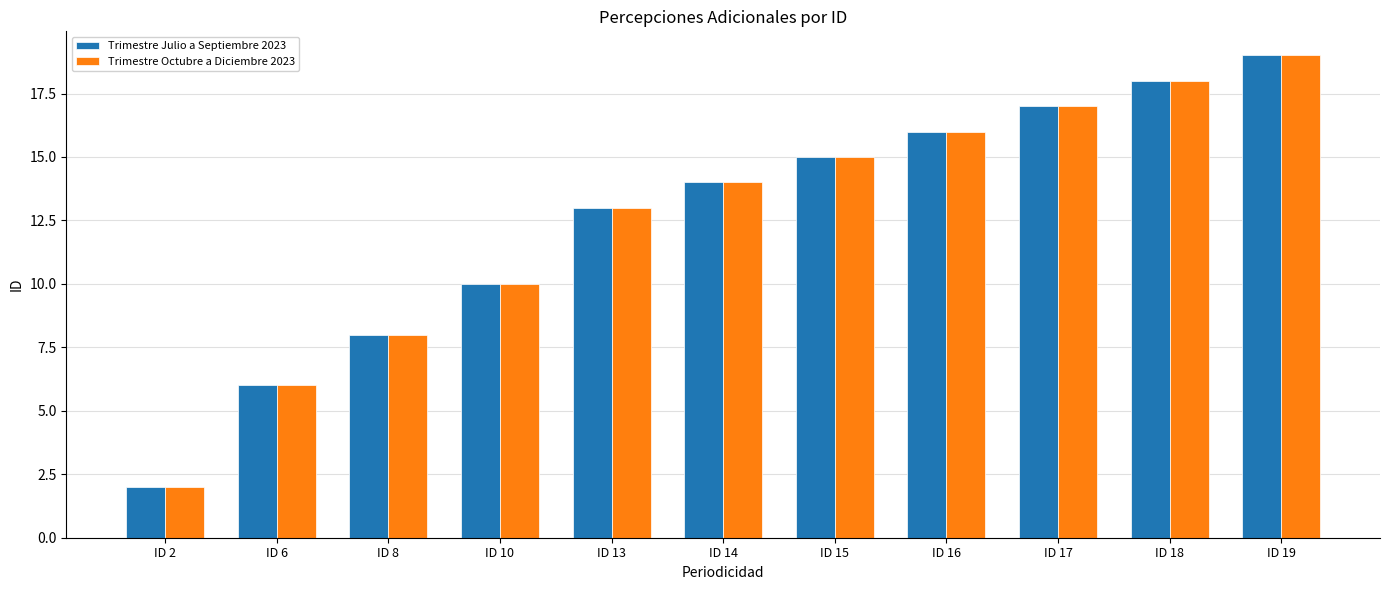

Reading left to right, transcribe all the data shown in this chart.

Trimestre Julio a Septiembre 2023: 2	6	8	10	13	14	15	16	17	18	19
Trimestre Octubre a Diciembre 2023: 2	6	8	10	13	14	15	16	17	18	19